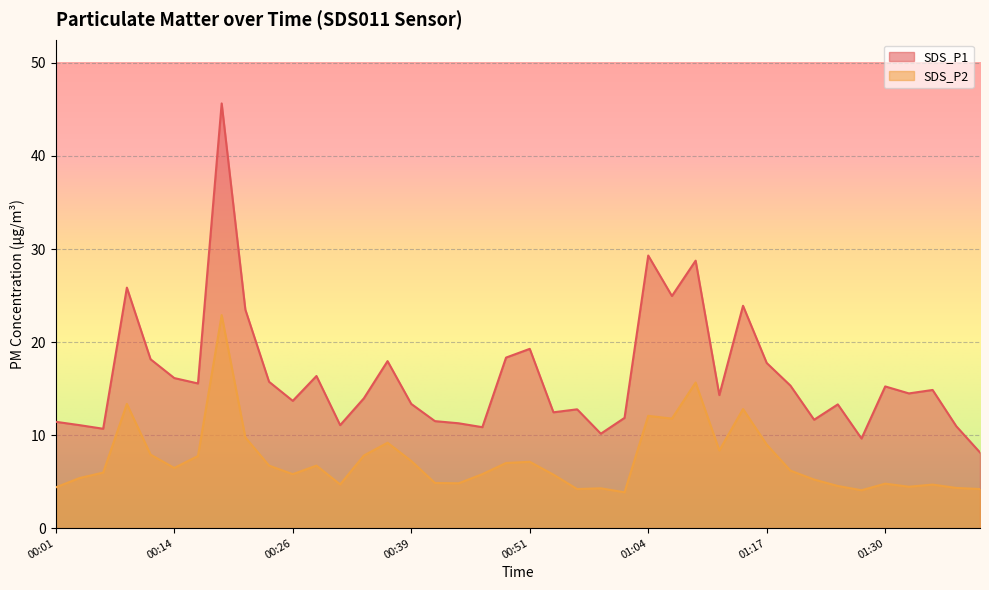

Is it true that SDS_P2 equals 9.0 at 01:17?

True